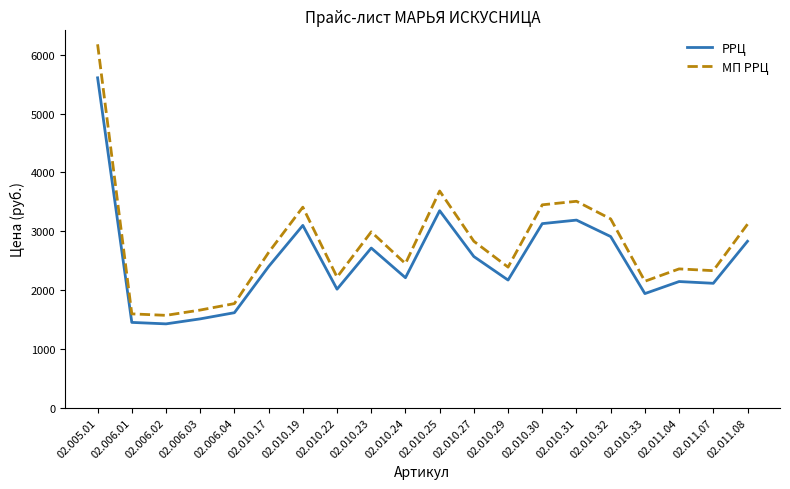

Which series has the widest spread of values?

МП РРЦ